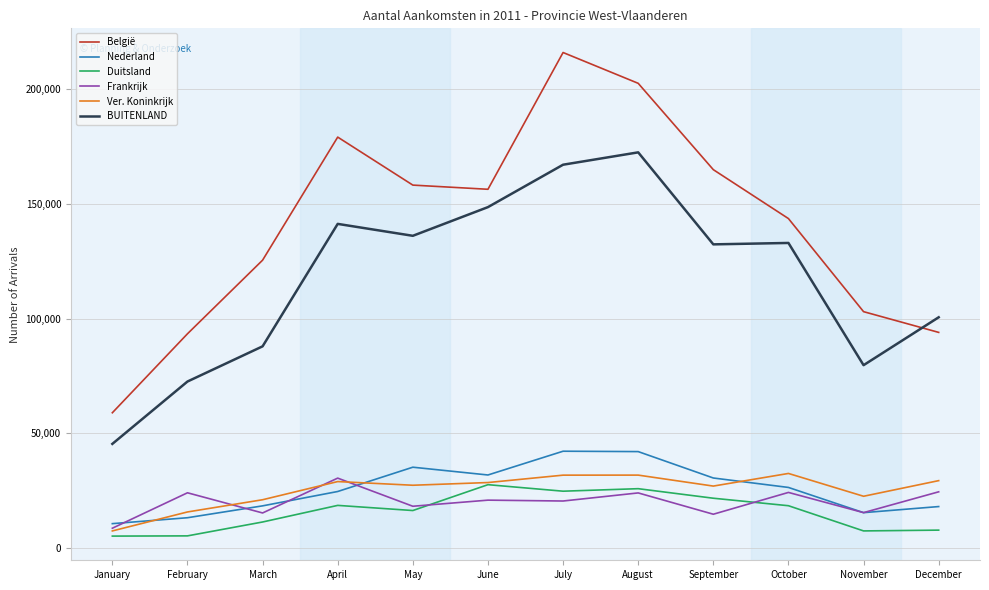

What is the difference between the maximum and minimum values in the België series?

156975